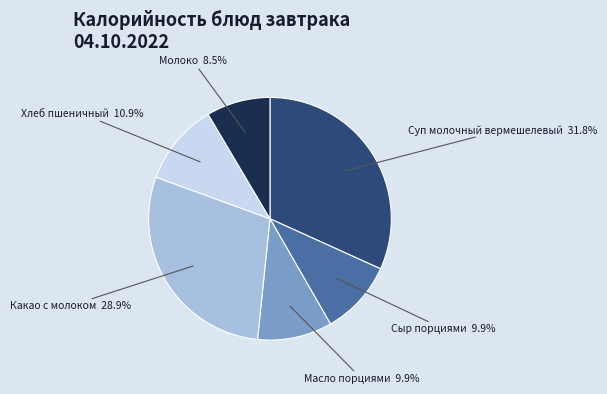

Which slice is the largest?

Суп молочный вермешелевый